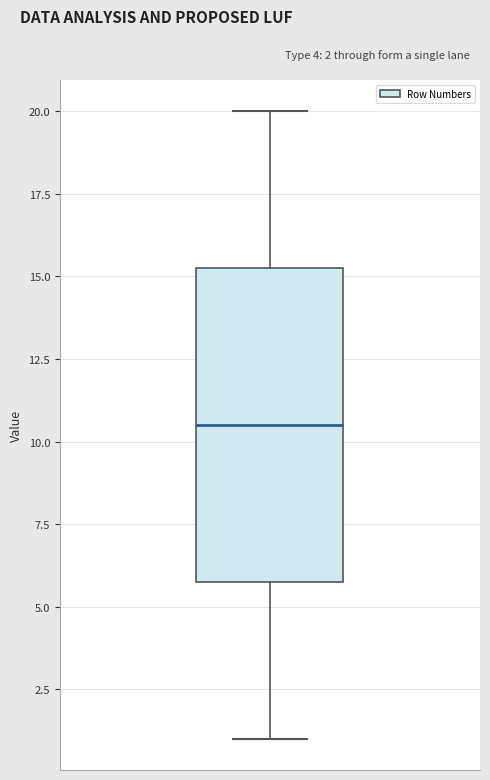

Read this box plot against the y-axis: the position of the median line, the range covered by the box, and the ends of both whiskers. The values are not printed on the chart, so give them approximately, as read against the axis.

median 10.5, box 6.0 to 15.5, whiskers 1.0 to 20.0